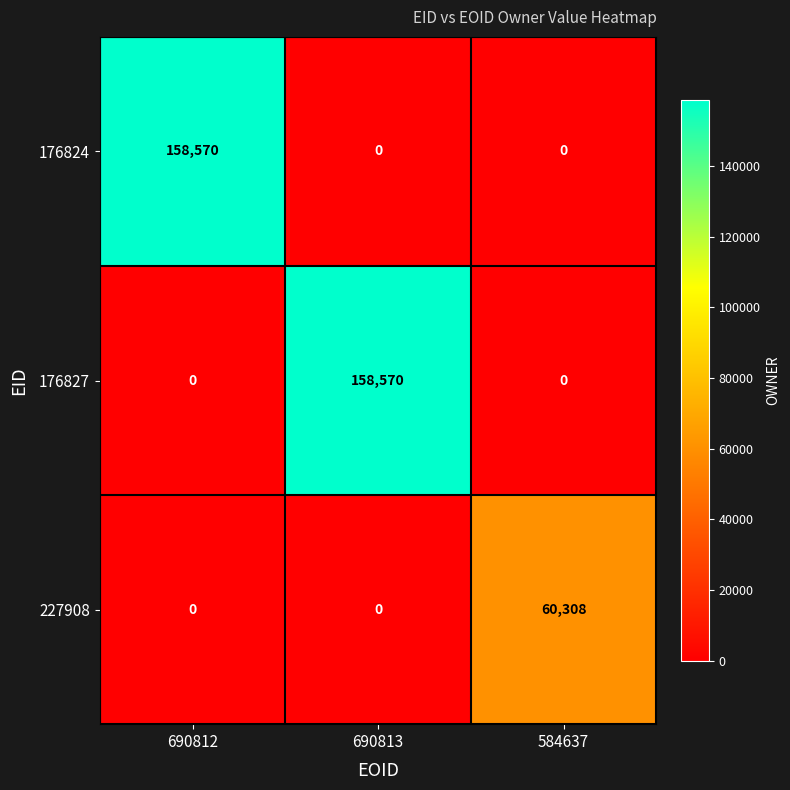

How many series are shown in this chart?

3